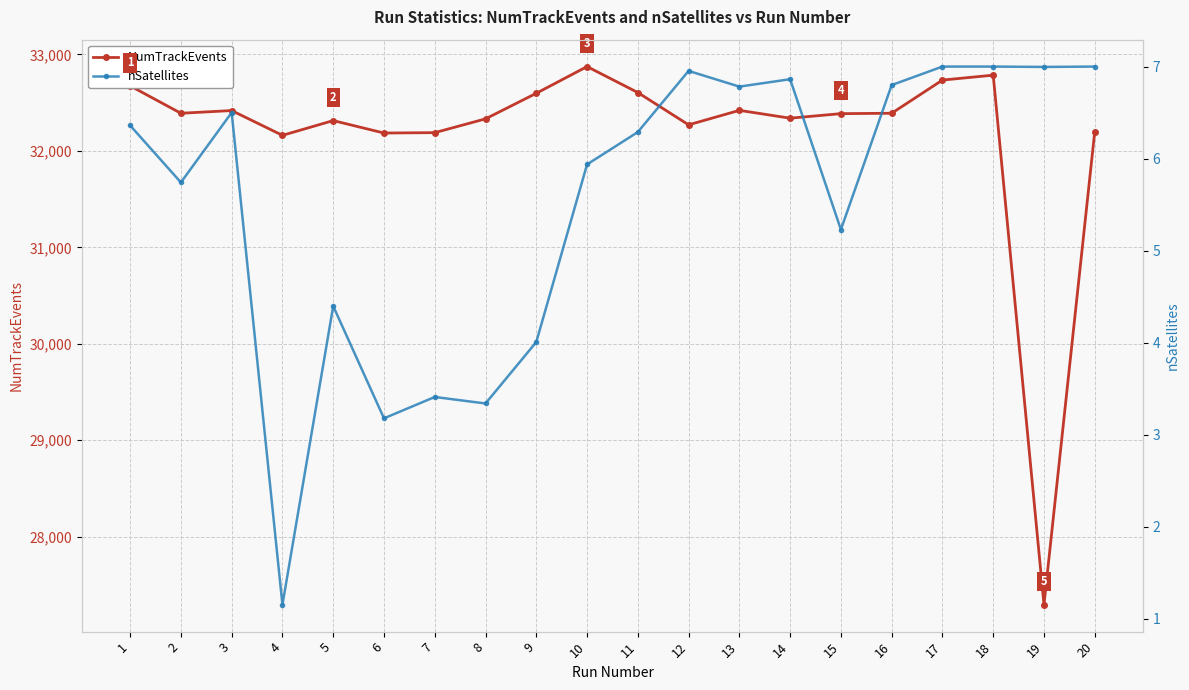

At which category does NumTrackEvents reach its first local peak?

3